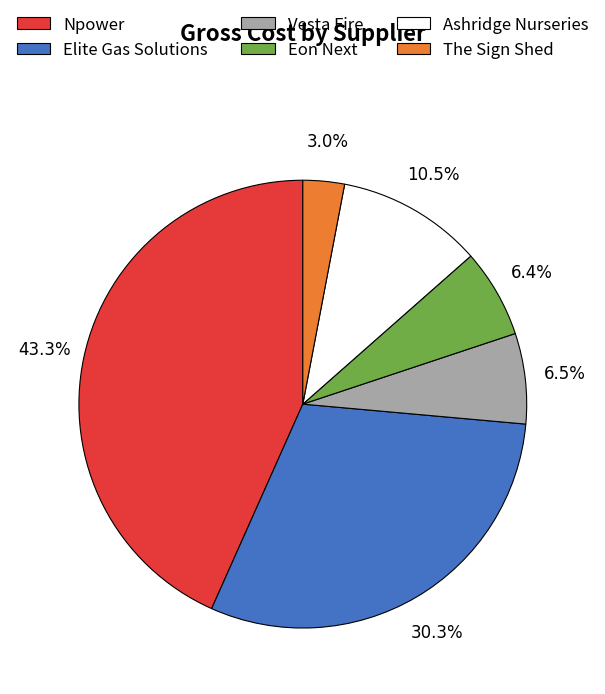

Count the number of slices in the pie.

6